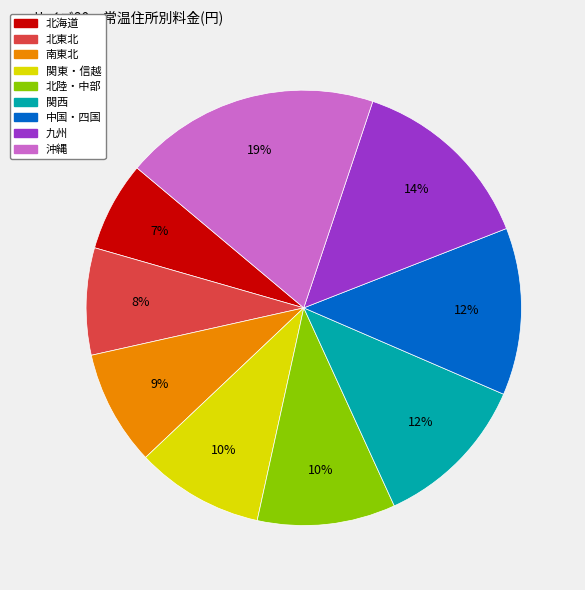

To the nearest percent, what portion does 南東北 represent?

9%